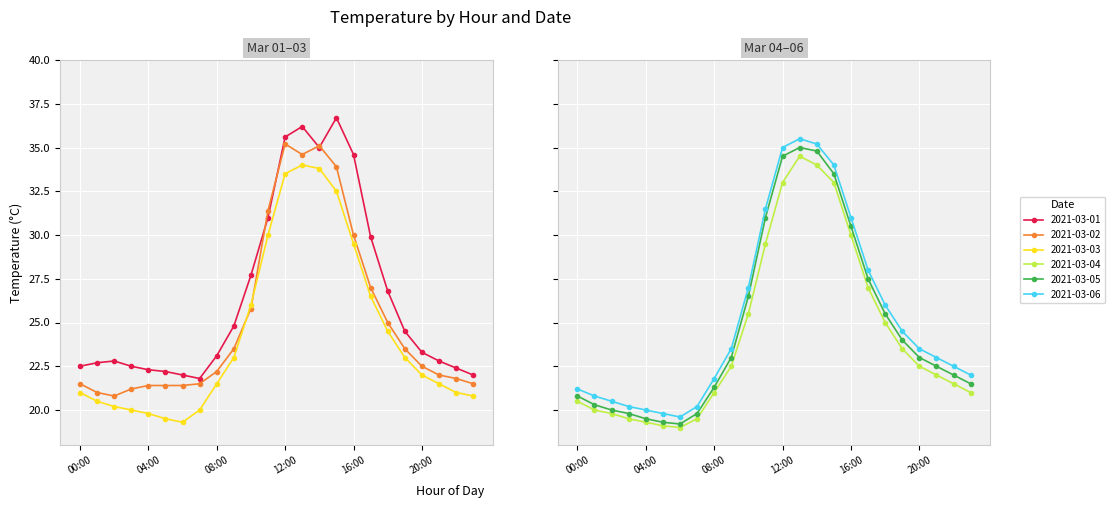

Between 23 and 20:00, which is larger?

20:00